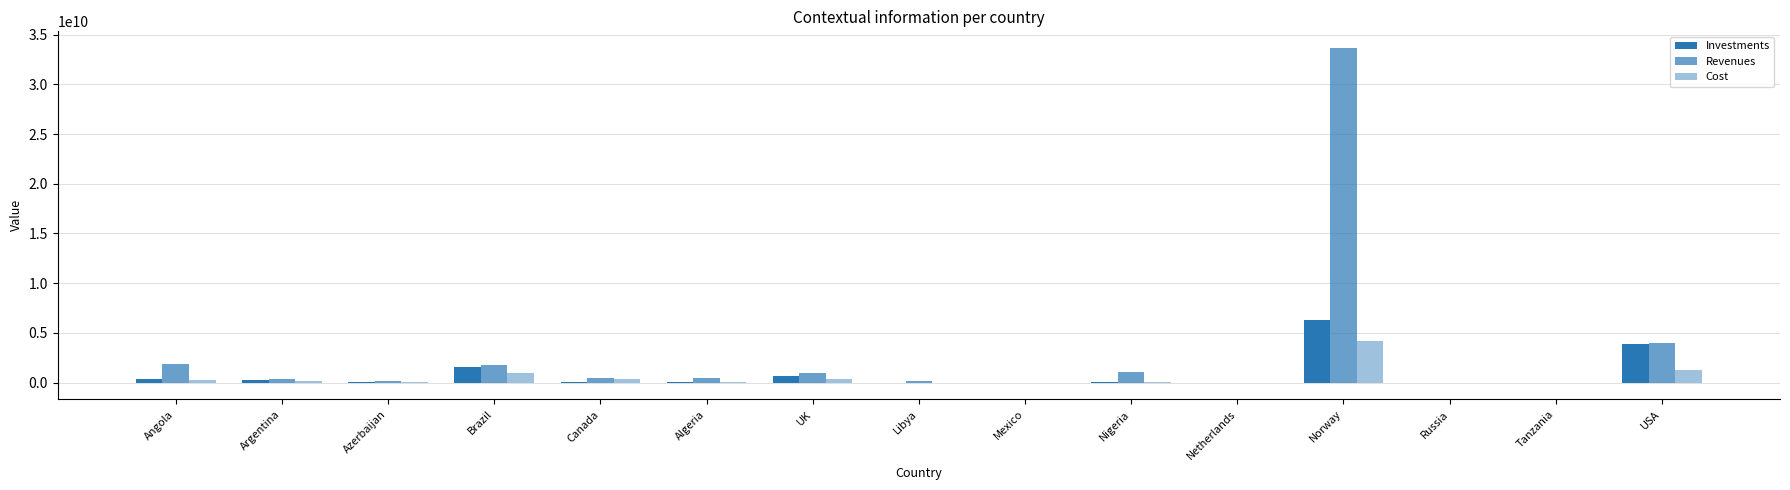

How many groups of bars are there?

15